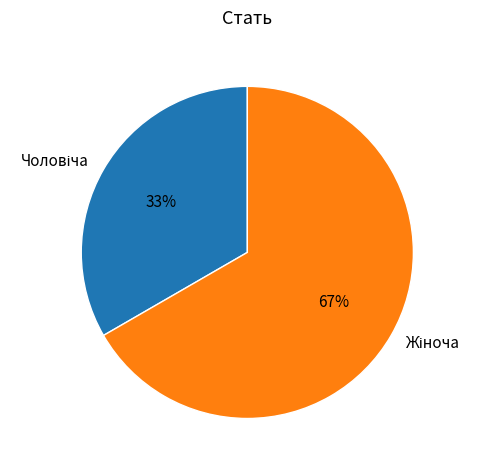

How many slices are in this pie chart?

2